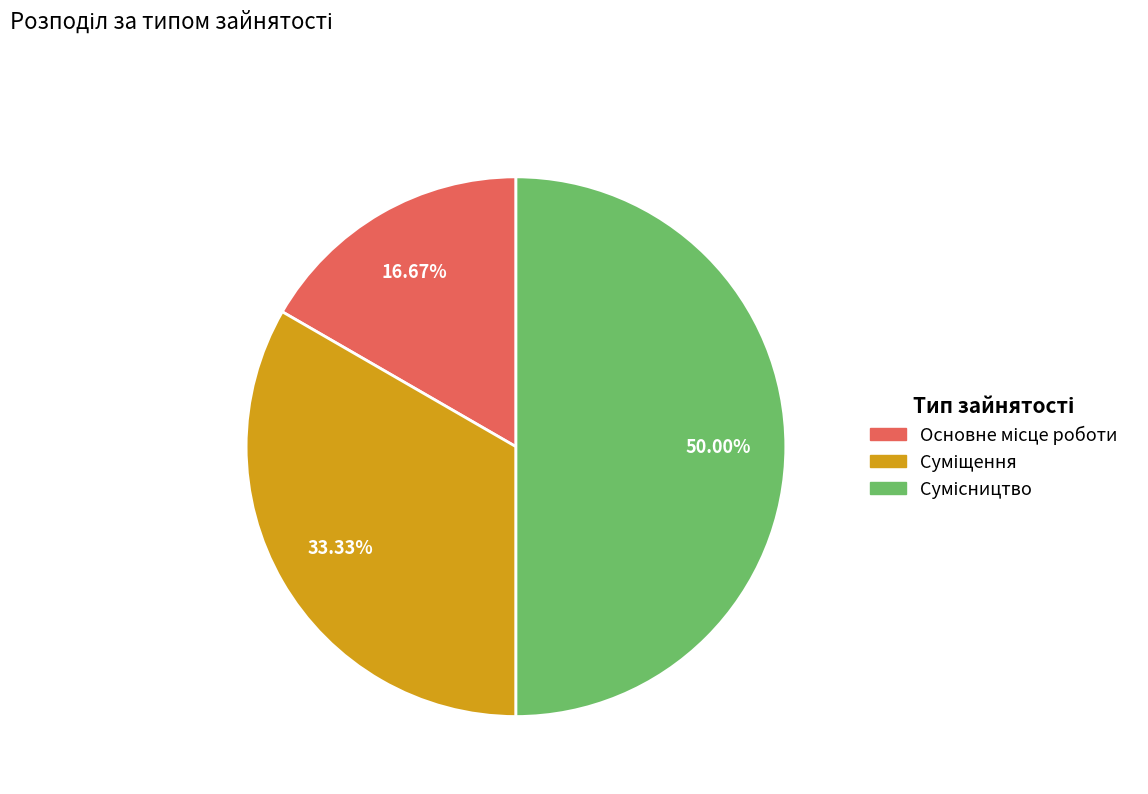

How many segments does this pie chart have?

3